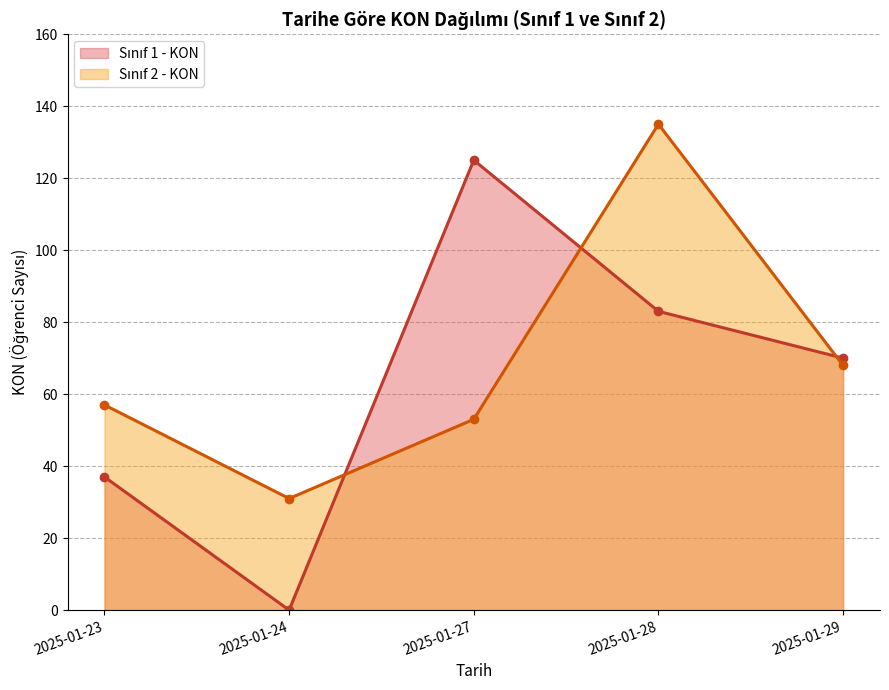

At how many categories does at least one series exceed 7?

5